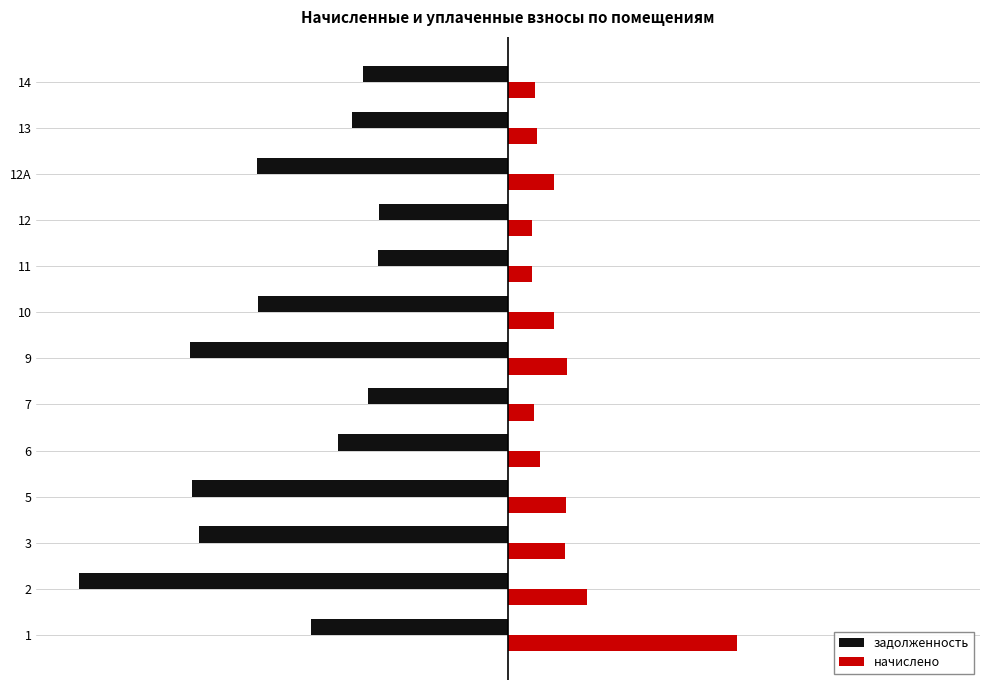

What are all the series names shown in the legend?

задолженность, начислено